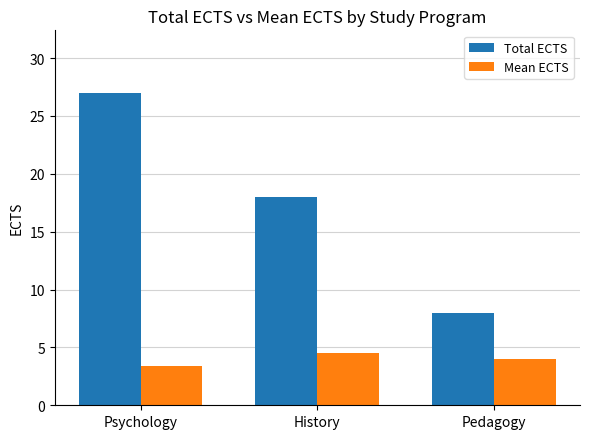

What is the sum of the Mean ECTS values at Psychology and Pedagogy?

7.4